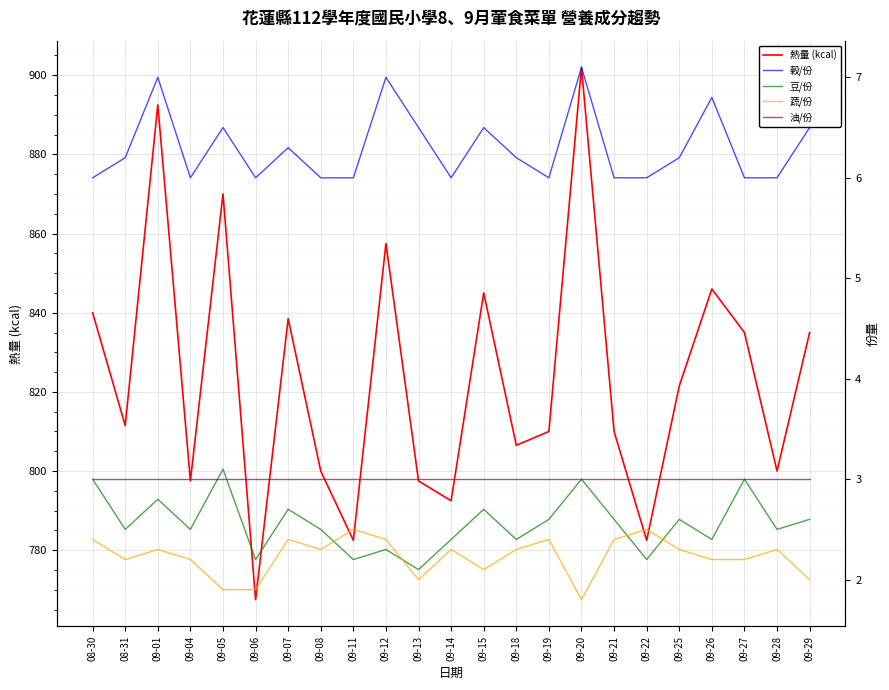

True or false: 熱量 (kcal) has a value of 1345.8 at 08-30.

False